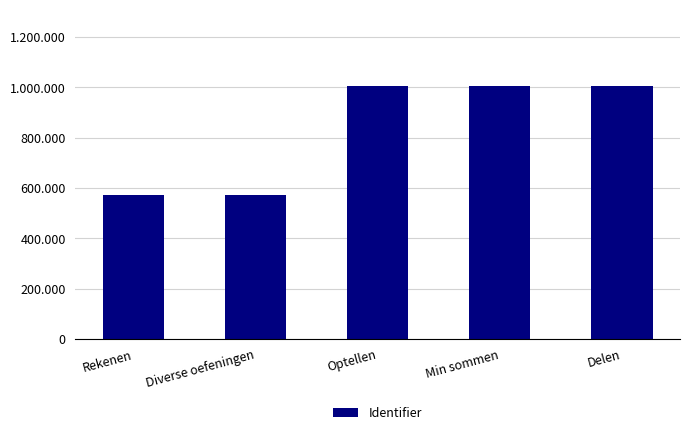

Reading left to right, list all the values displayed in this chart.

572783	572784	1006146	1006153	1006155